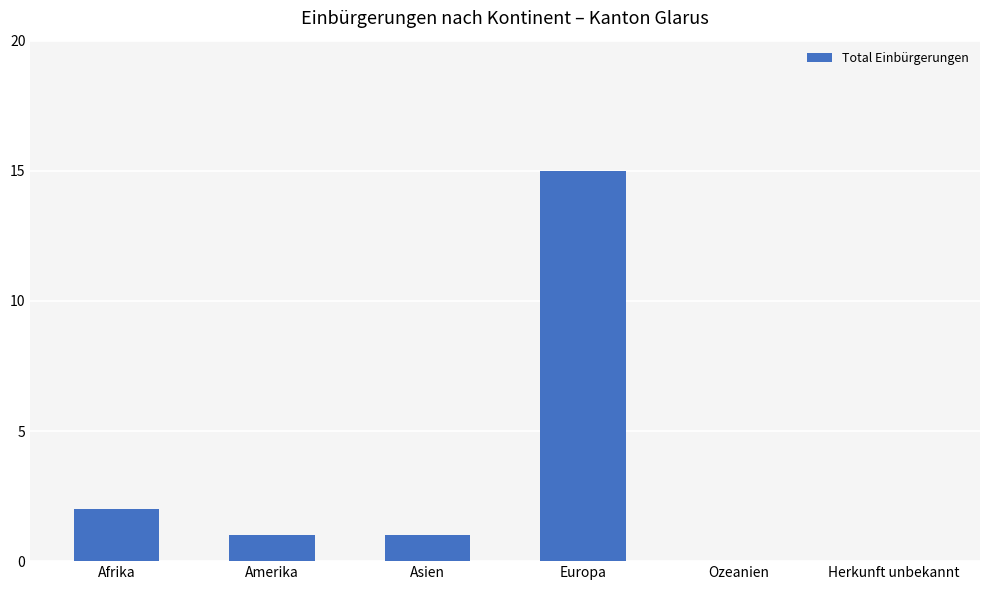

What is the average value?

3